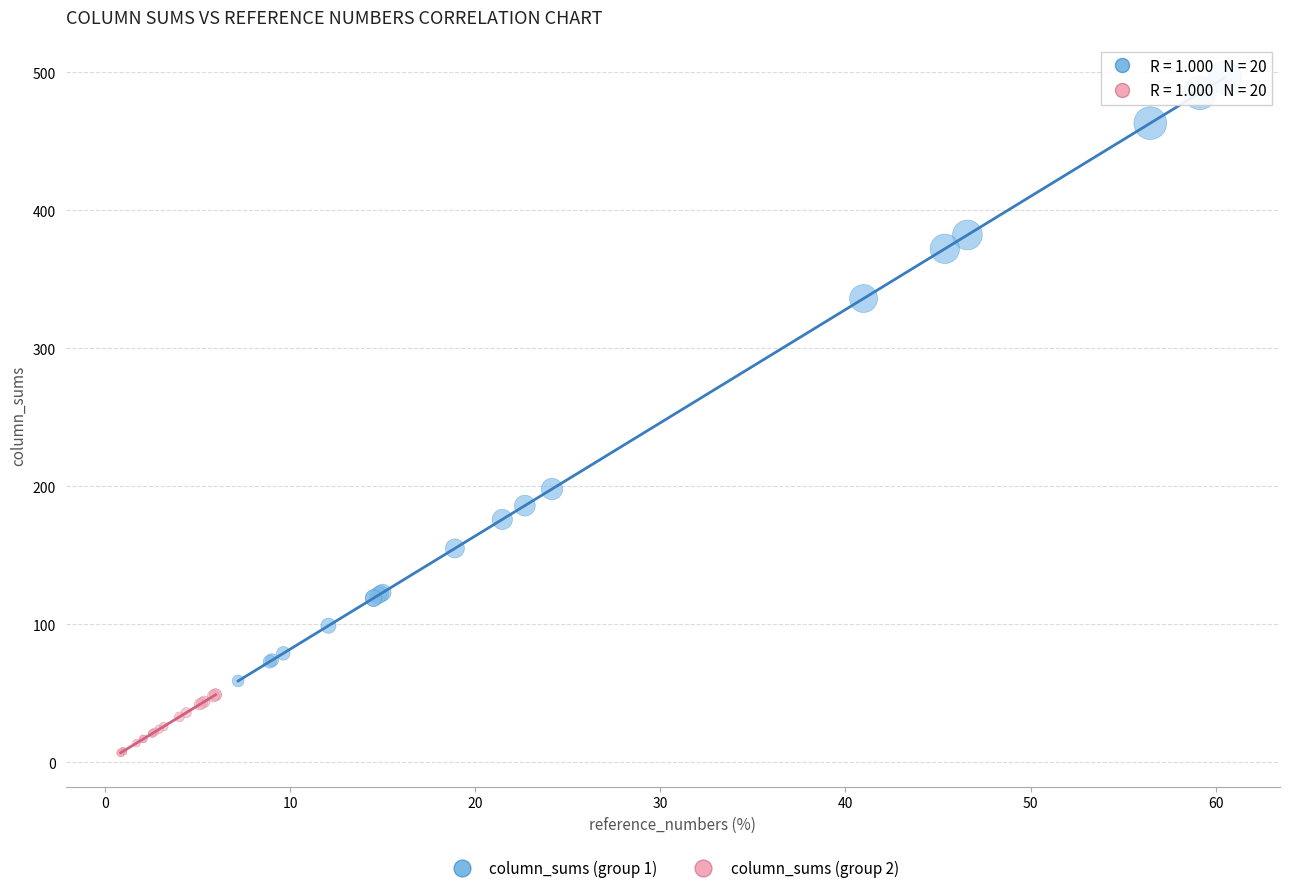

Which series contains the highest Y value?

column_sums (group 1)